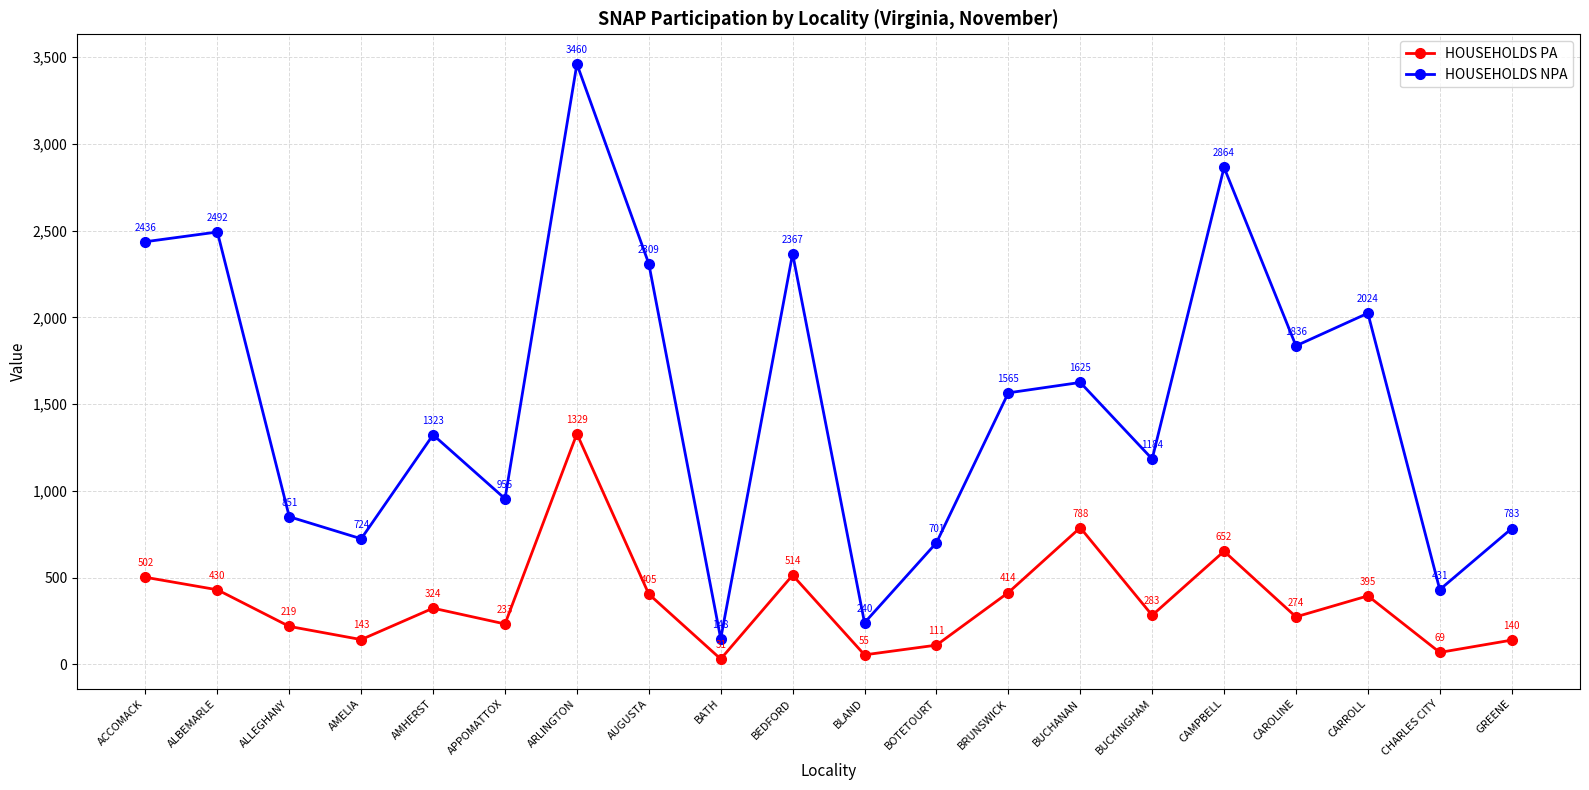

What is the difference between the HOUSEHOLDS NPA values at BUCKINGHAM and AMELIA?

460